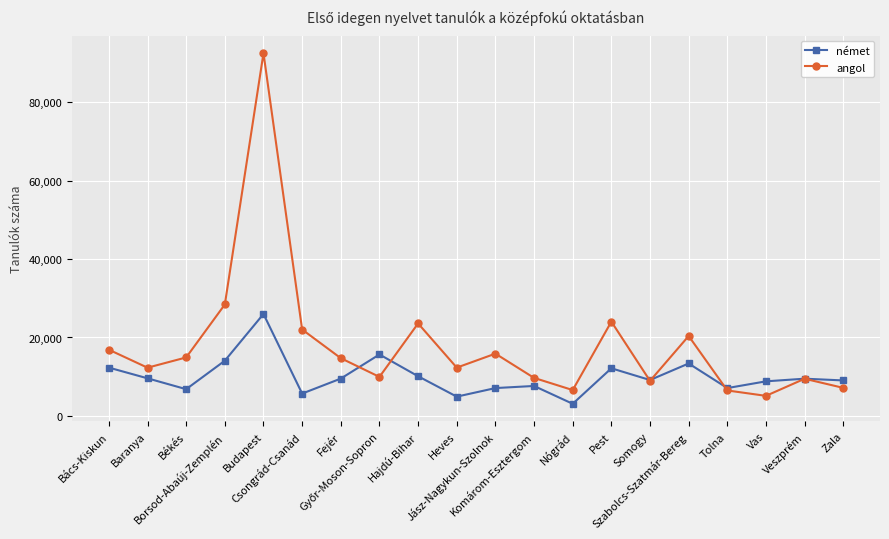

What is the difference between the highest and lowest values at Budapest?

66572